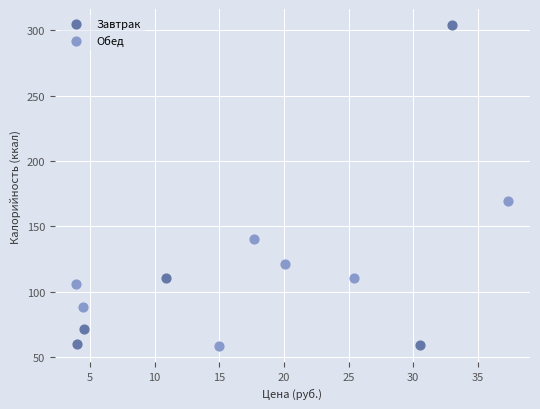

Which series has the largest Y range (max minus min)?

Завтрак